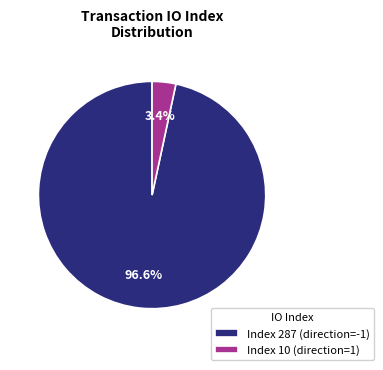

Rank the categories by value from highest to lowest.

Index 287 (direction=-1), Index 10 (direction=1)